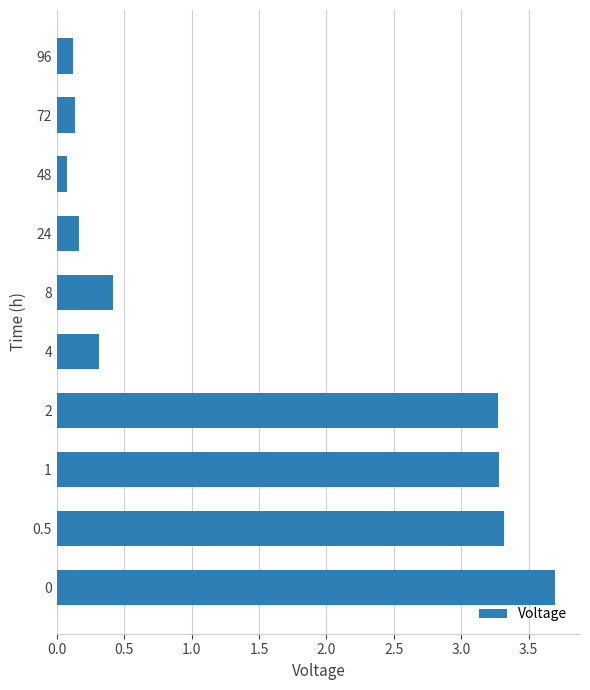

How many bars are there in total?

10